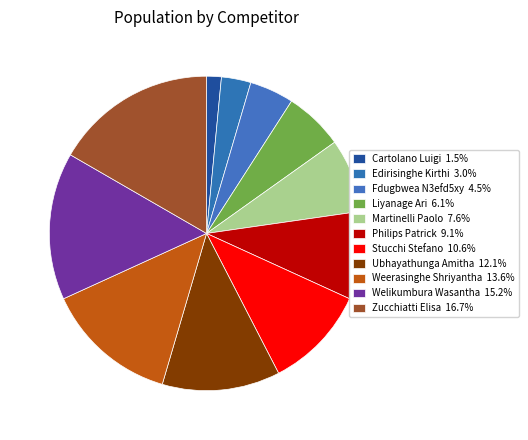

What percentage do Philips Patrick and Weerasinghe Shriyantha together represent?

22.7%